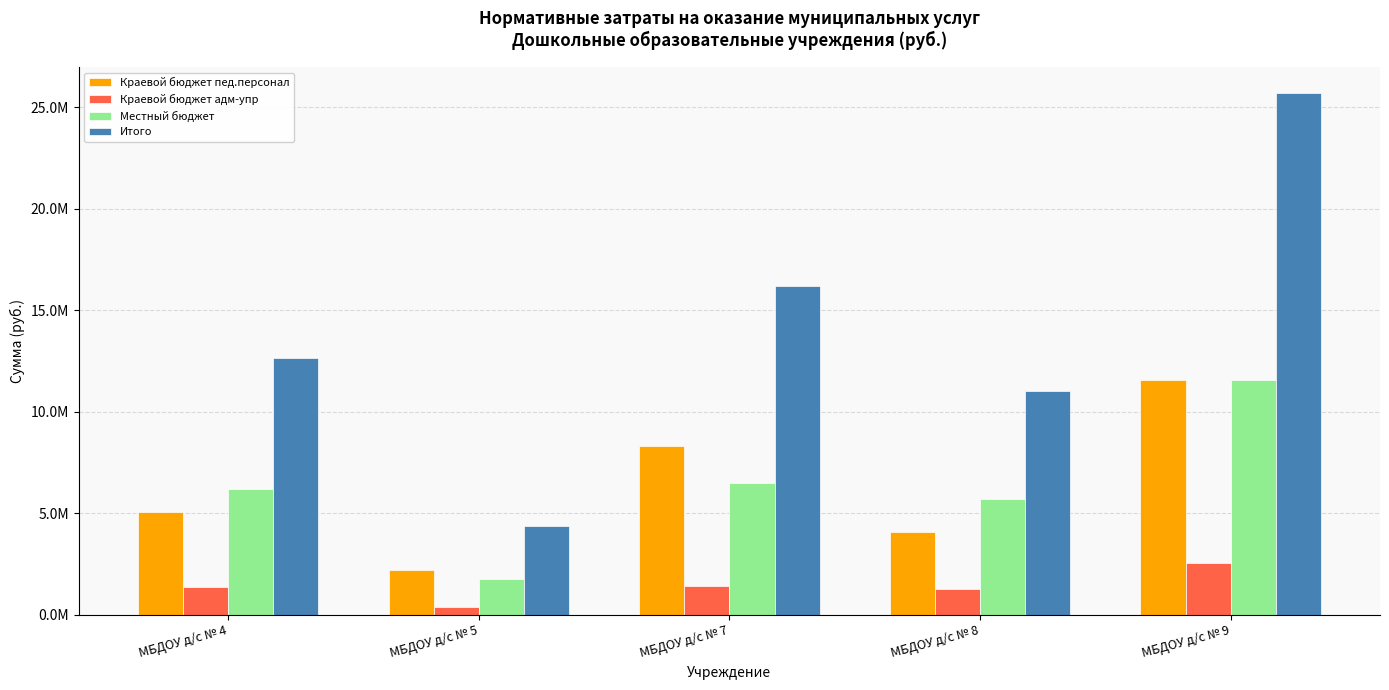

Is it true that Краевой бюджет адм-упр equals 1434966.4 at МБДОУ д/с № 7?

True